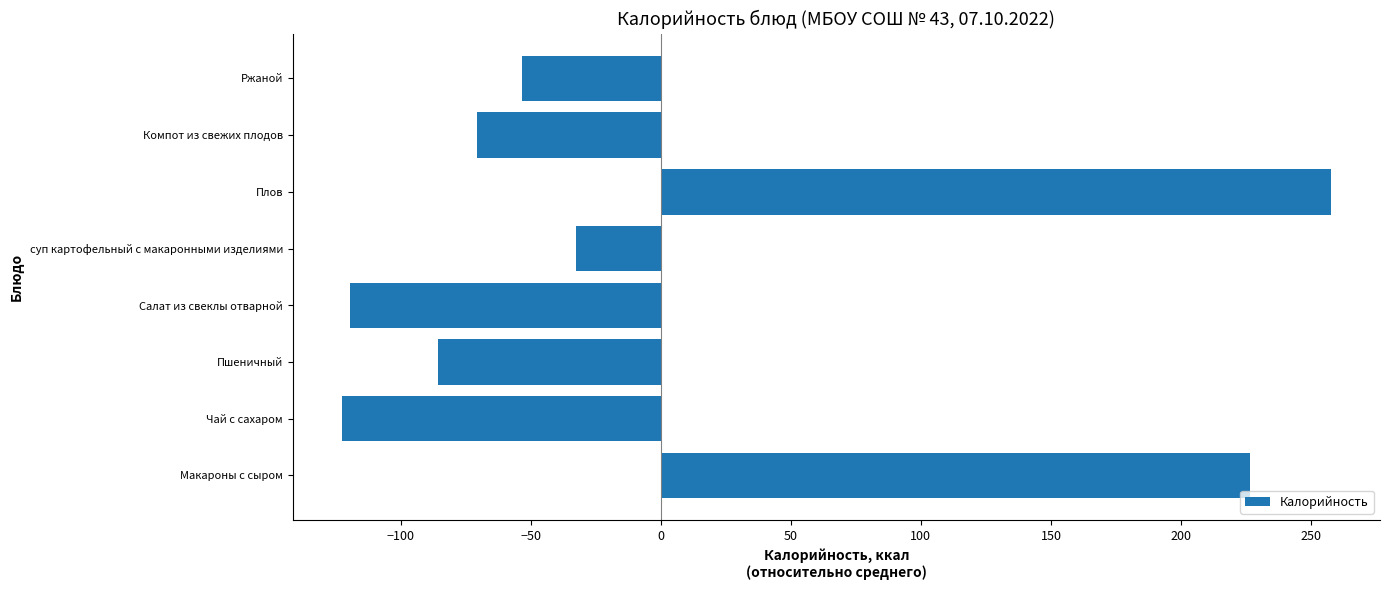

Where is the data nearest to the value 67?

суп картофельный с макаронными изделиями